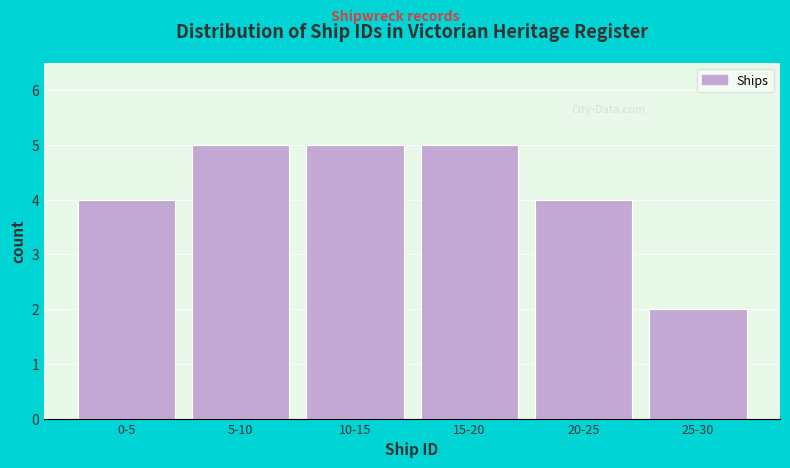

Reading left to right, what are all the values shown in this chart?

0-5=4	5-10=5	10-15=5	15-20=5	20-25=4	25-30=2